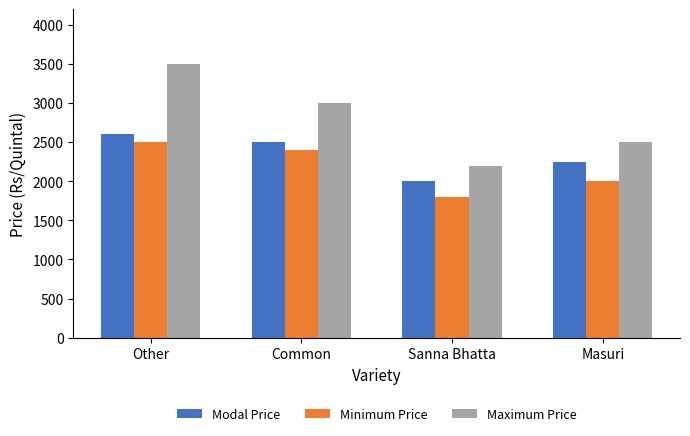

Rank the categories by Minimum Price value from highest to lowest.

Other, Common, Masuri, Sanna Bhatta